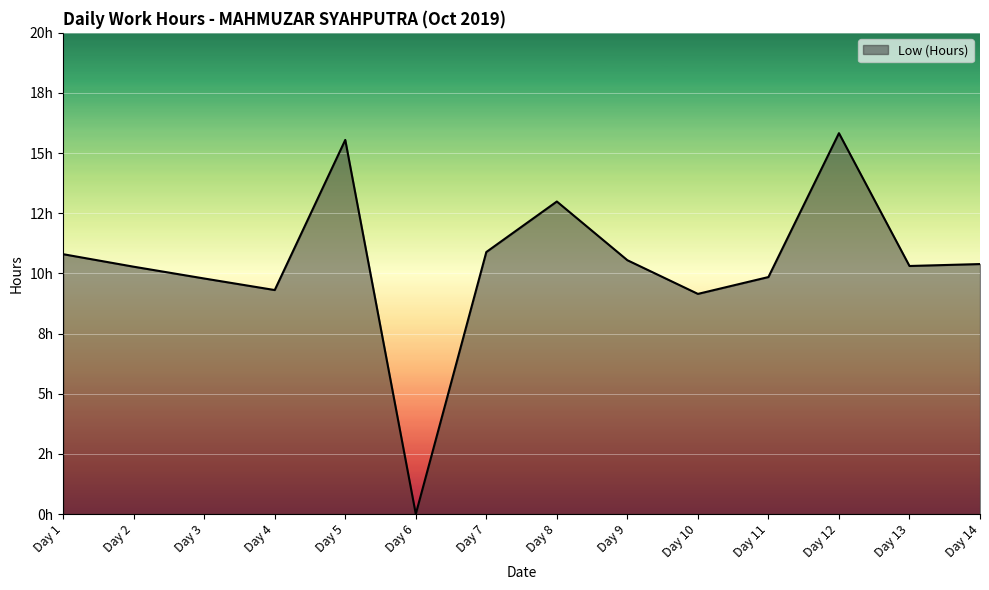

What is the sum of all values?

145.7